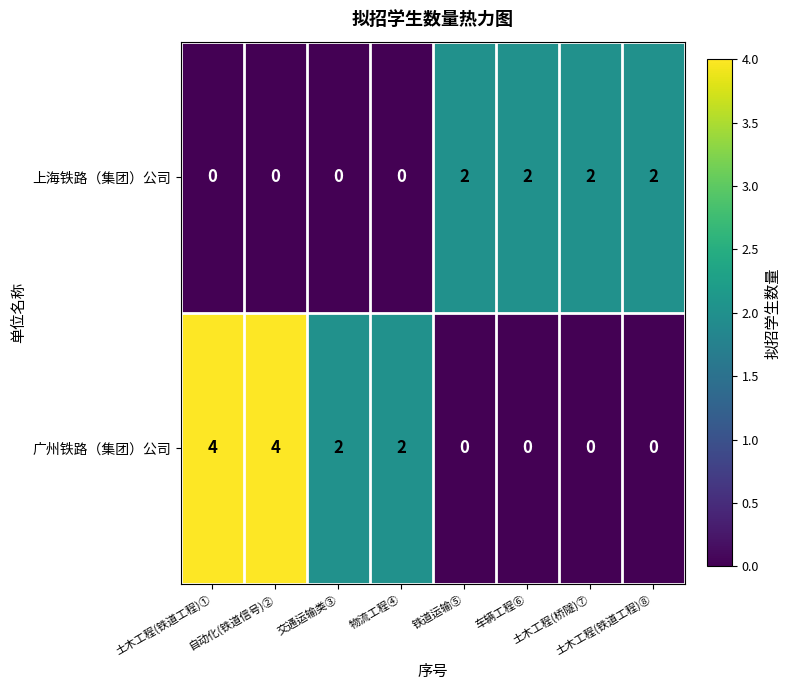

Count the number of data series in this chart.

2